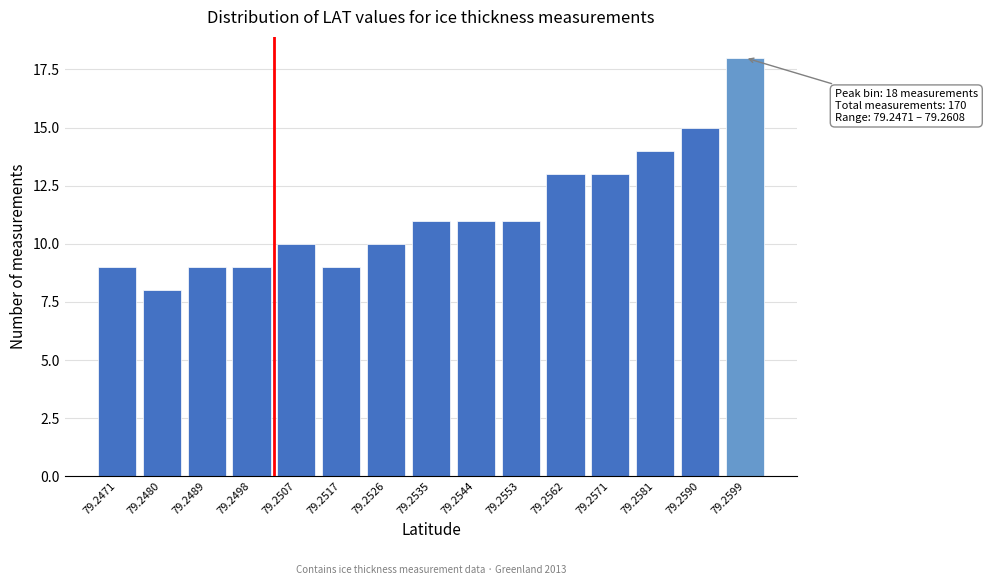

Reading left to right, extract all data points from this chart.

79.2471=9	79.2480=8	79.2489=9	79.2498=9	79.2507=10	79.2517=9	79.2526=10	79.2535=11	79.2544=11	79.2553=11	79.2562=13	79.2571=13	79.2581=14	79.2590=15	79.2599=18